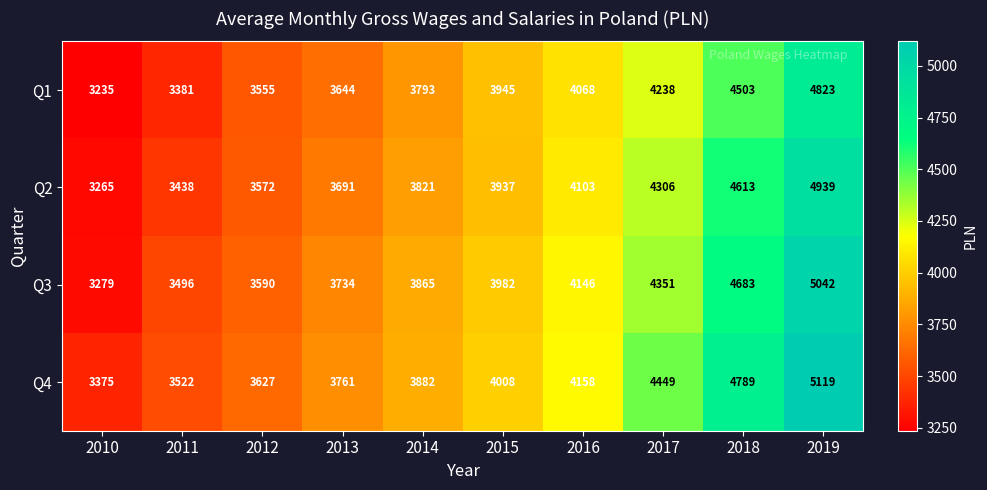

How many distinct data groups are displayed?

4